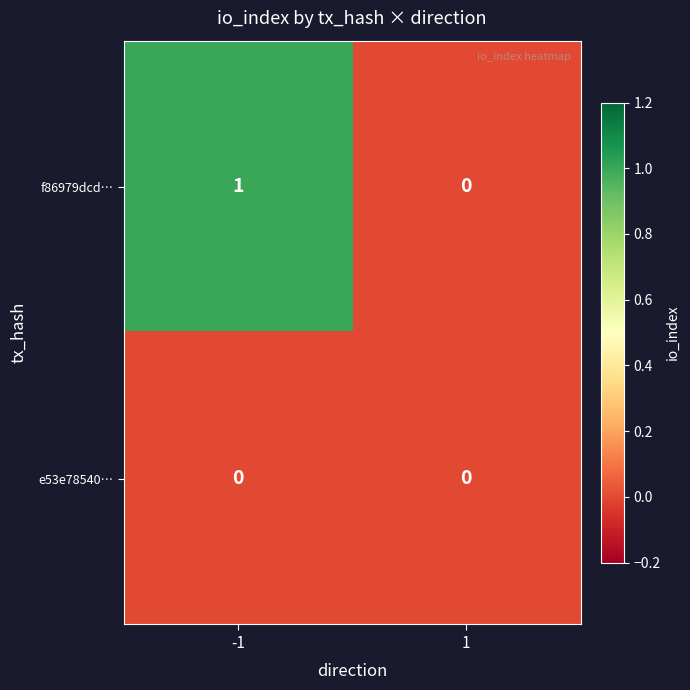

Which series has the widest spread of values?

f86979dcd…